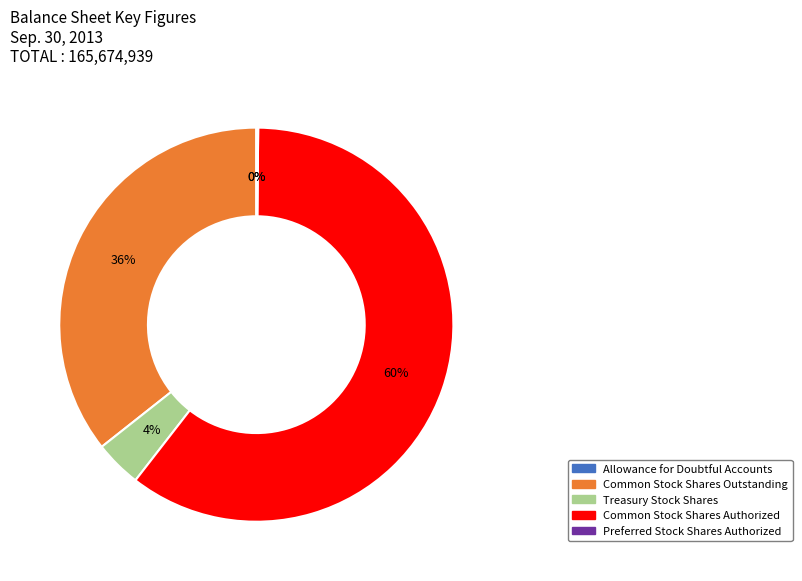

What percentage is the Common Stock Shares Authorized slice, to the nearest percent?

60%